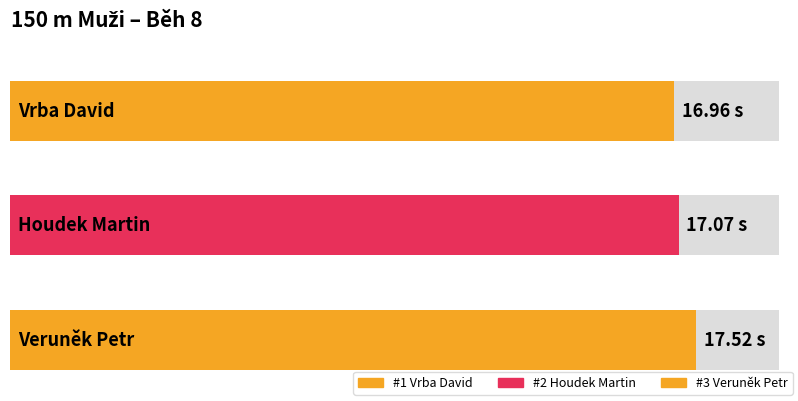

True or false: the data shows 17.0 at Vrba David.

True